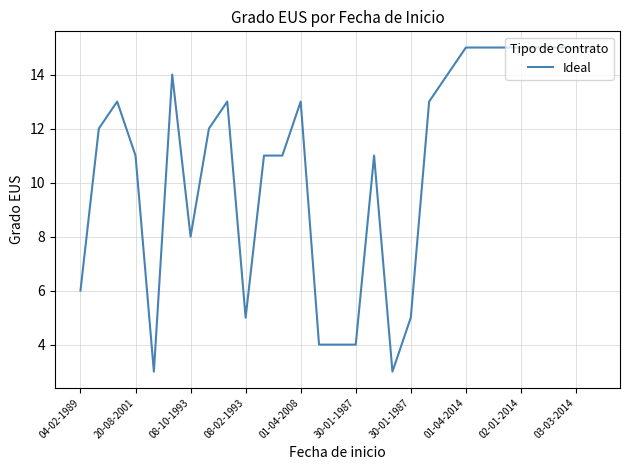

What is the difference between the maximum and minimum values?

12